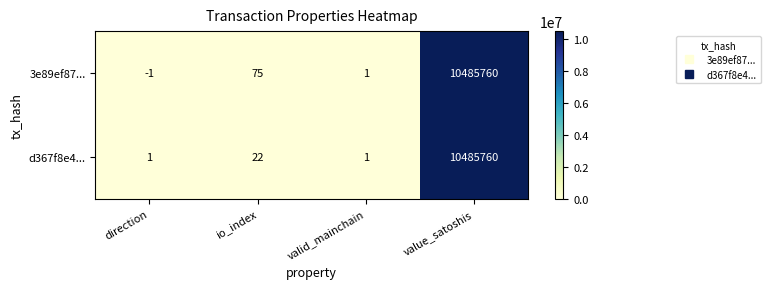

What is the average value of the 3e89ef87... series?

2621459